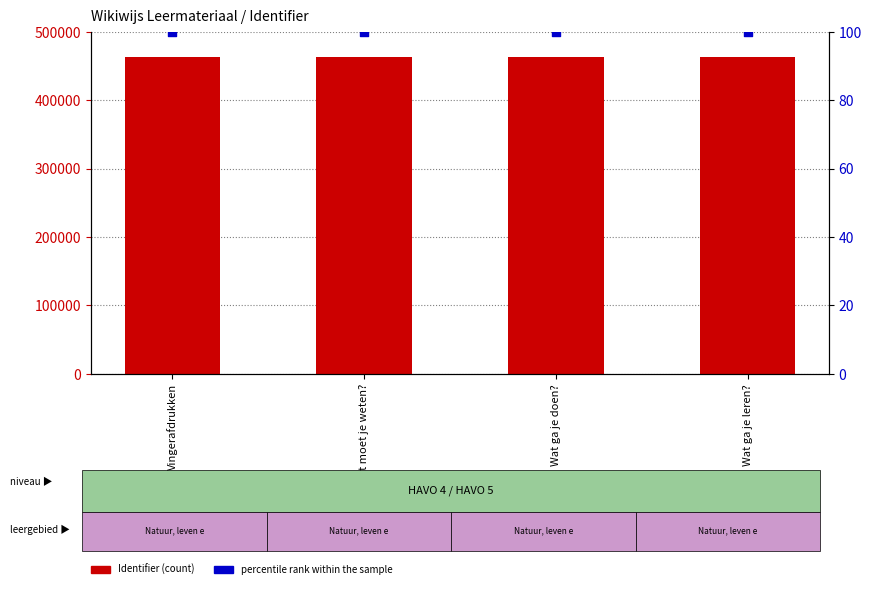

What is the total value across all series at Wat ga je leren??

463811